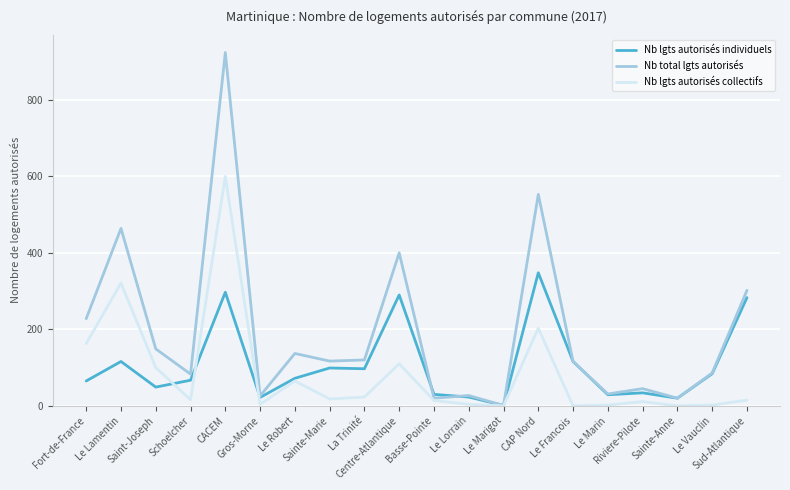

Which series has the largest range (max minus min)?

Nb total lgts autorisés